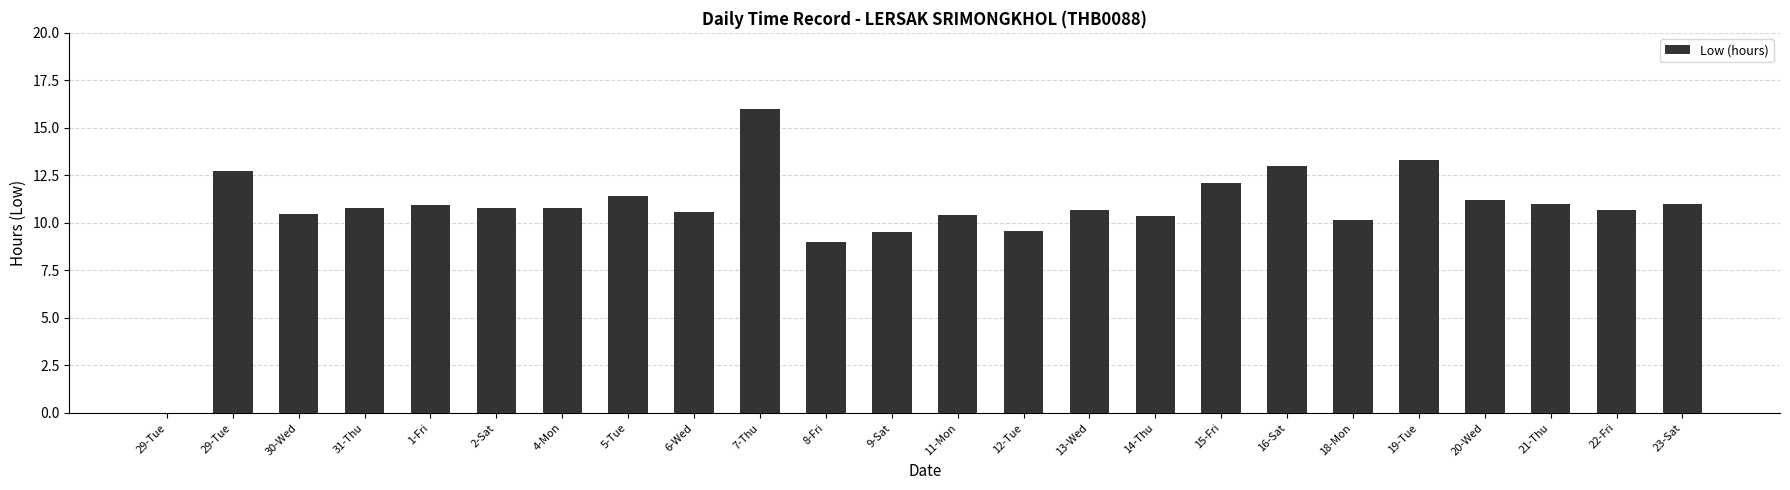

How many distinct data groups are displayed?

1